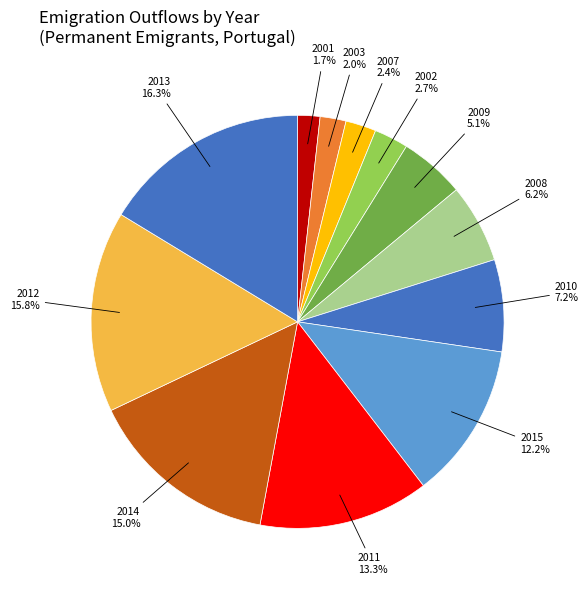

Is there any slice that represents more than half of the pie?

No